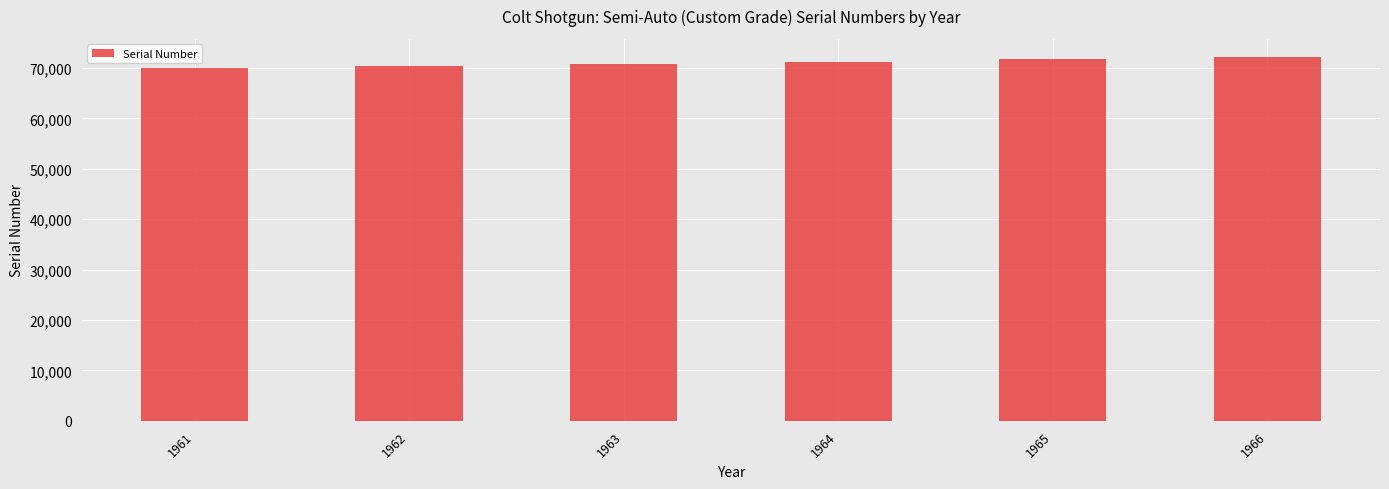

Approximately how many times larger is the value at 1965 compared to 1963?

1.0